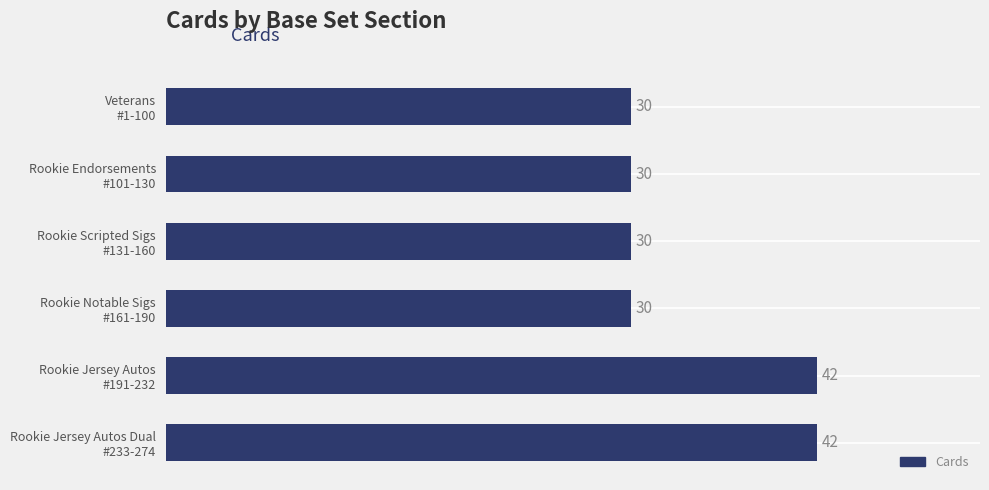

Are the bars grouped side by side (vs. stacked)?

No